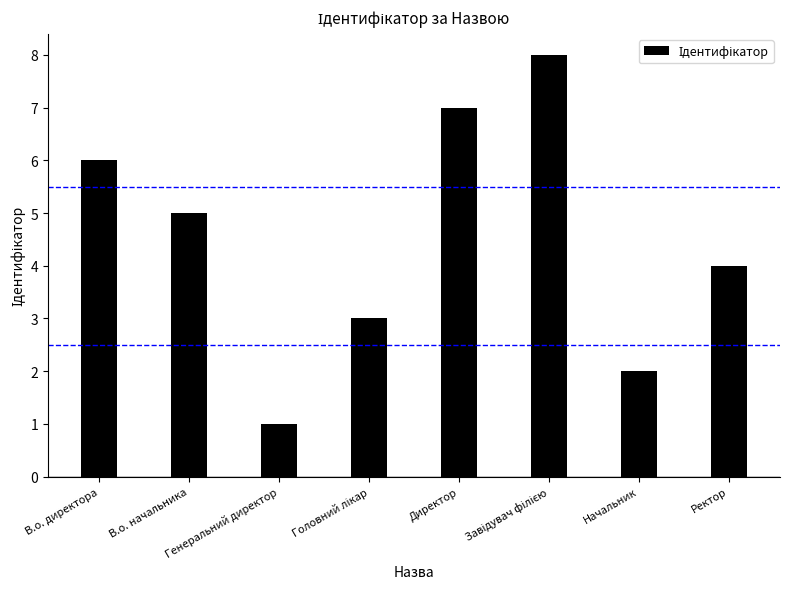

Rank the categories by value from highest to lowest.

Завідувач філією, Директор, В.о. директора, В.о. начальника, Ректор, Головний лікар, Начальник, Генеральний директор